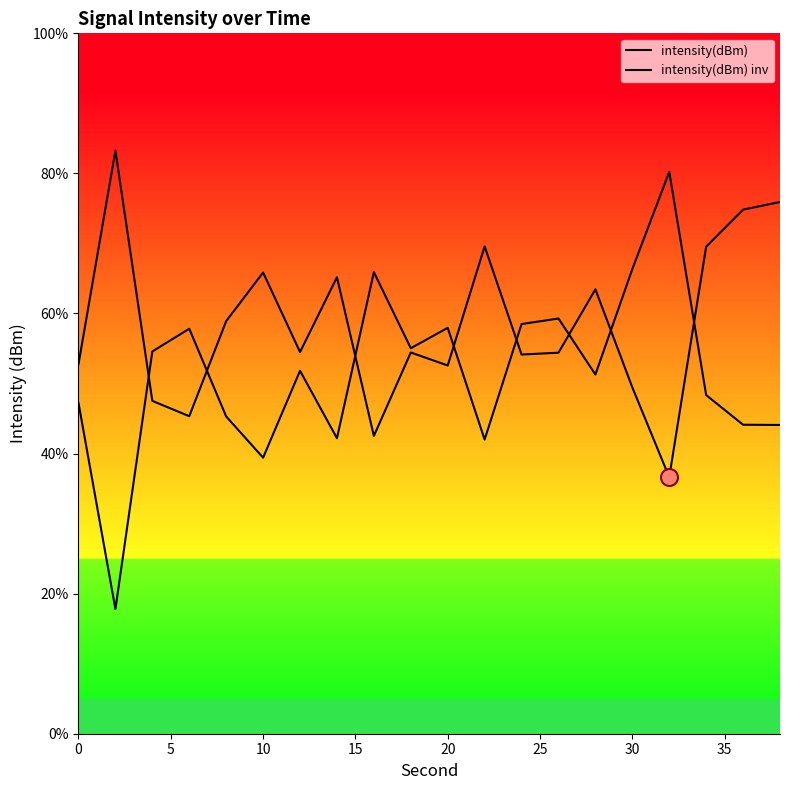

How many lines are shown in the chart?

2